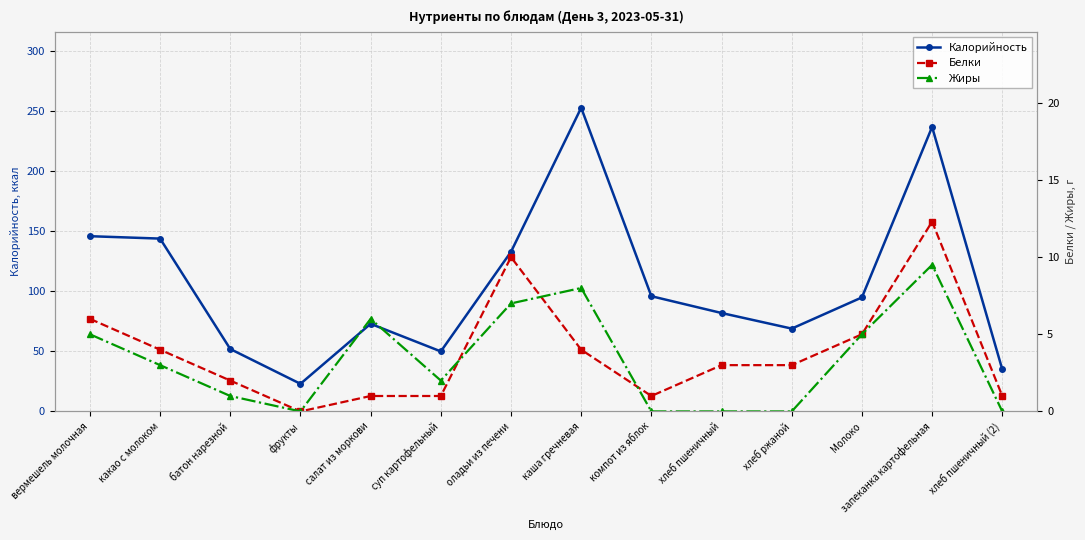

Reading left to right, what are all the values shown in this chart?

Калорийность: 146.0	144.0	52.0	23.0	73.0	50.0	133.0	253.0	96.0	82.0	69.0	95.0	237.0	35.0
Белки: 6.0	4.0	2.0	0.0	1.0	1.0	10.0	4.0	1.0	3.0	3.0	5.0	12.3	1.0
Жиры: 5.0	3.0	1.0	0.0	6.0	2.0	7.0	8.0	0.0	0.0	0.0	5.0	9.5	0.0